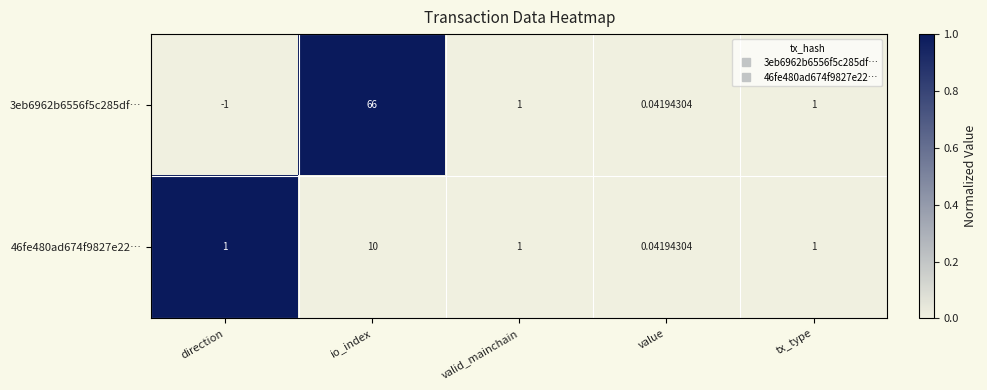

Where does the 3eb6962b6556f5c285df… series first go above 1?

io_index